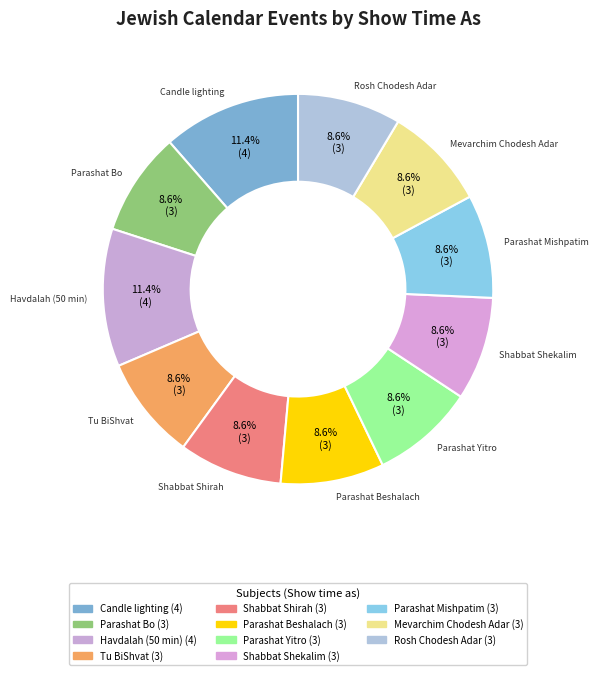

What portion of the pie excludes Shabbat Shekalim?

91.4%